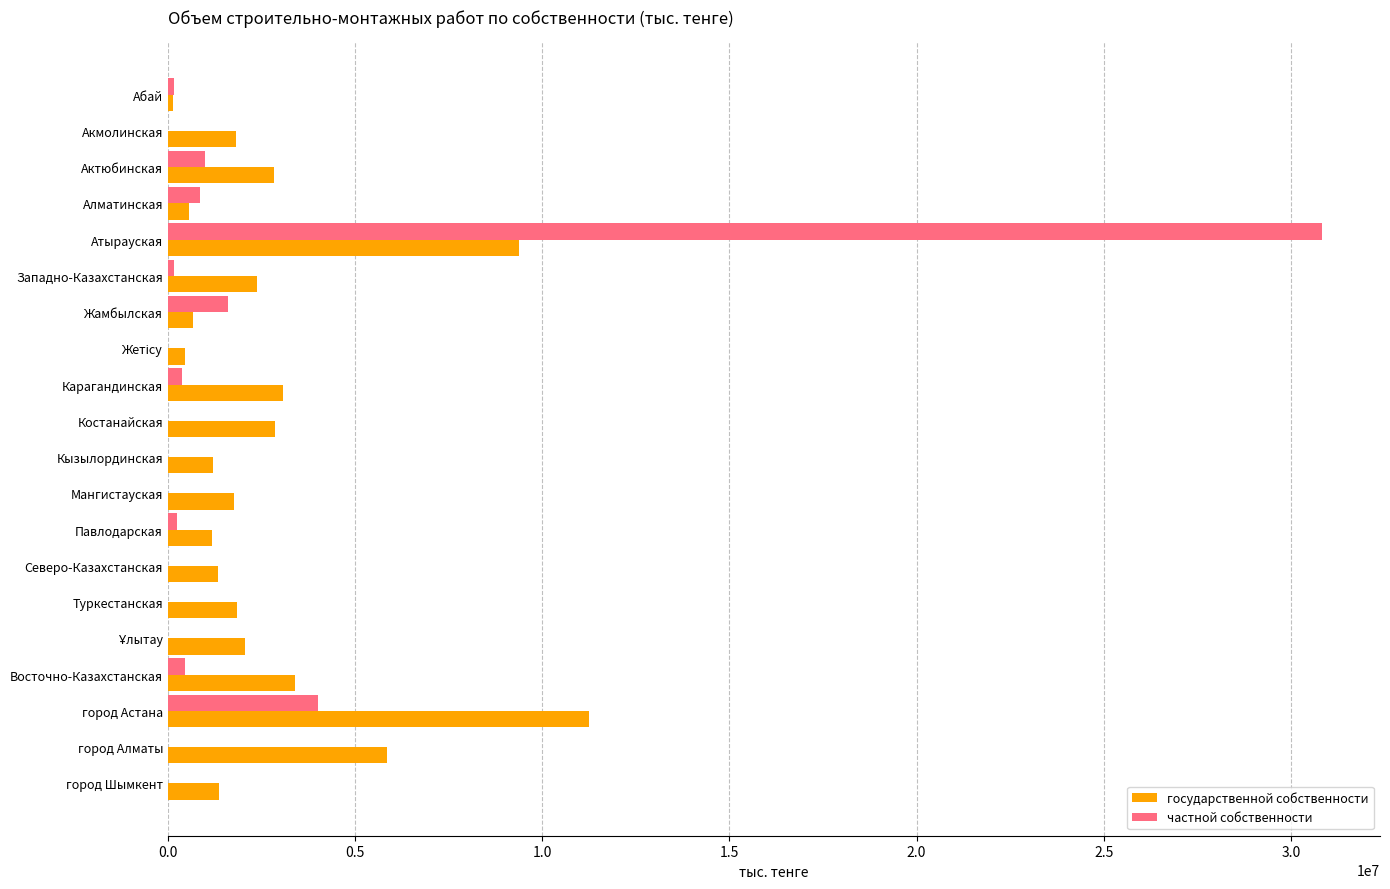

What is the sum of all государственной собственности values?

55371382